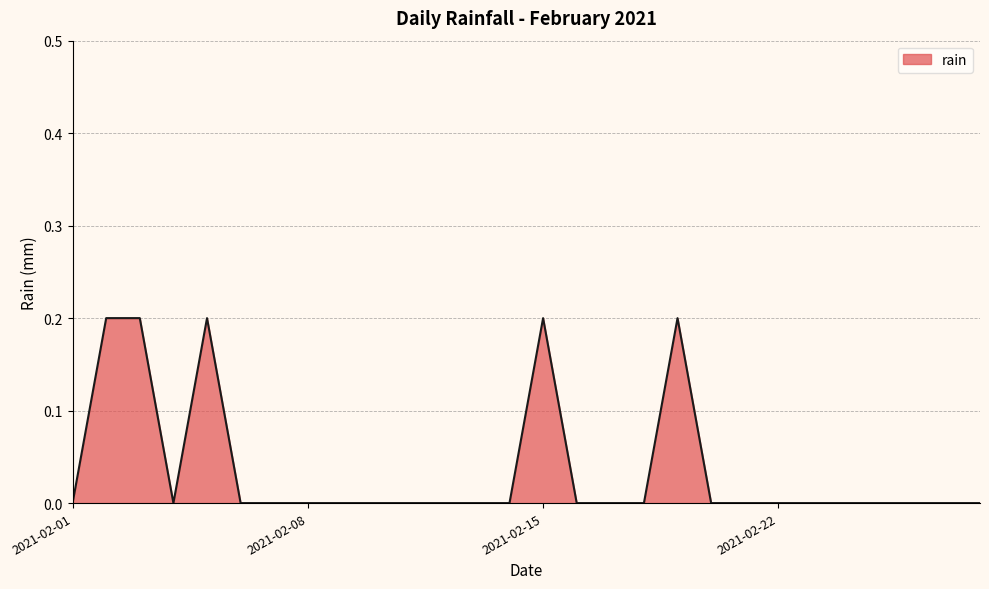

Reading right to left, what are all the values shown in this chart?

0.0	0.0	0.0	0.0	0.0	0.0	0.0	0.0	0.0	0.2	0.0	0.0	0.0	0.2	0.0	0.0	0.0	0.0	0.0	0.0	0.0	0.0	0.0	0.2	0.0	0.2	0.2	0.0